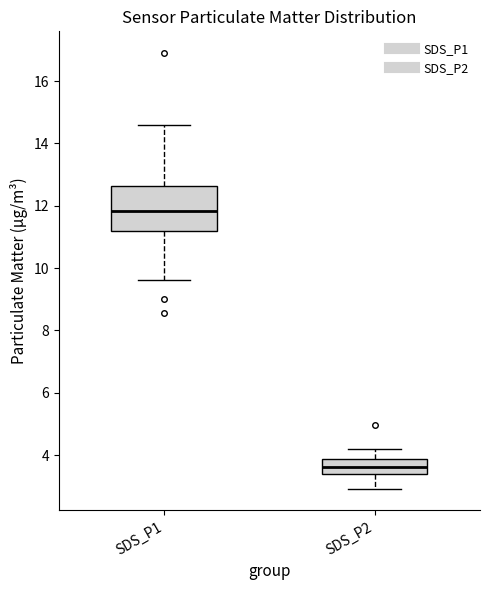

Which box is the tallest, from its lower edge to its upper edge?

SDS_P1